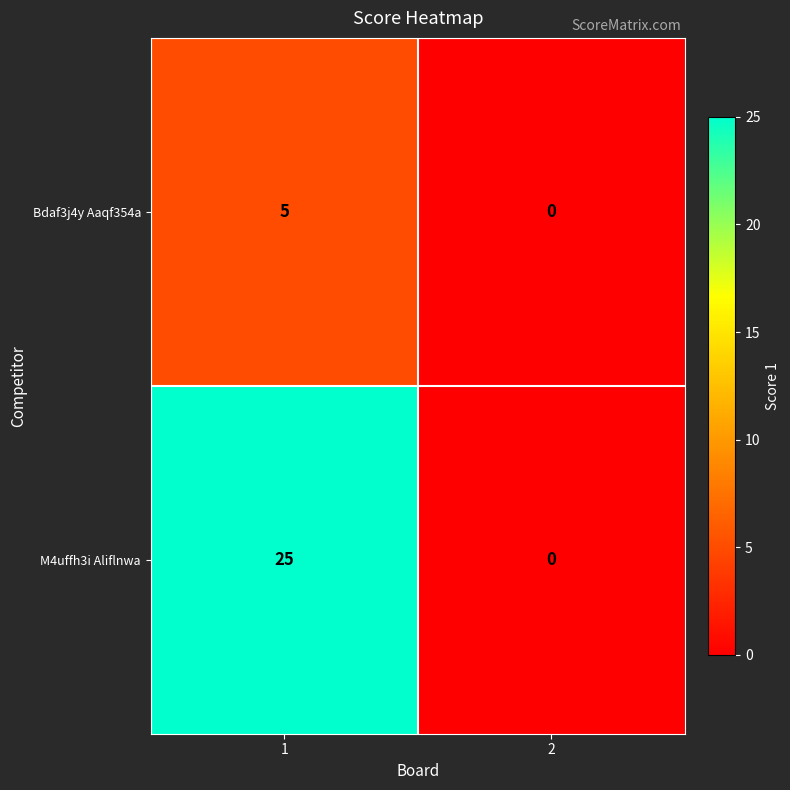

Rank the series at 1 from lowest to highest value.

Bdaf3j4y Aaqf354a, M4uffh3i Aliflnwa